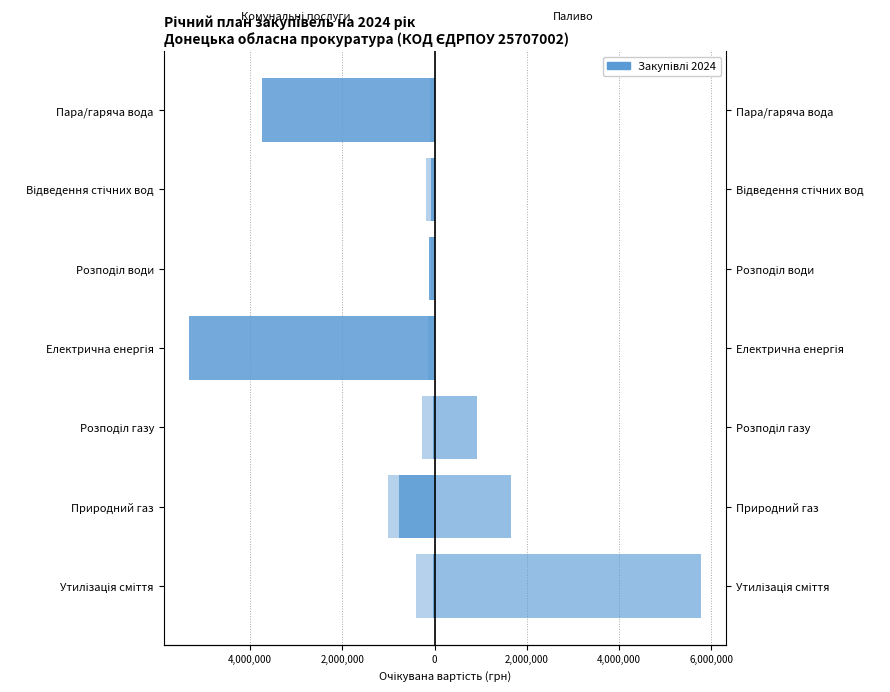

At how many categories does at least one series exceed -2258339?

7